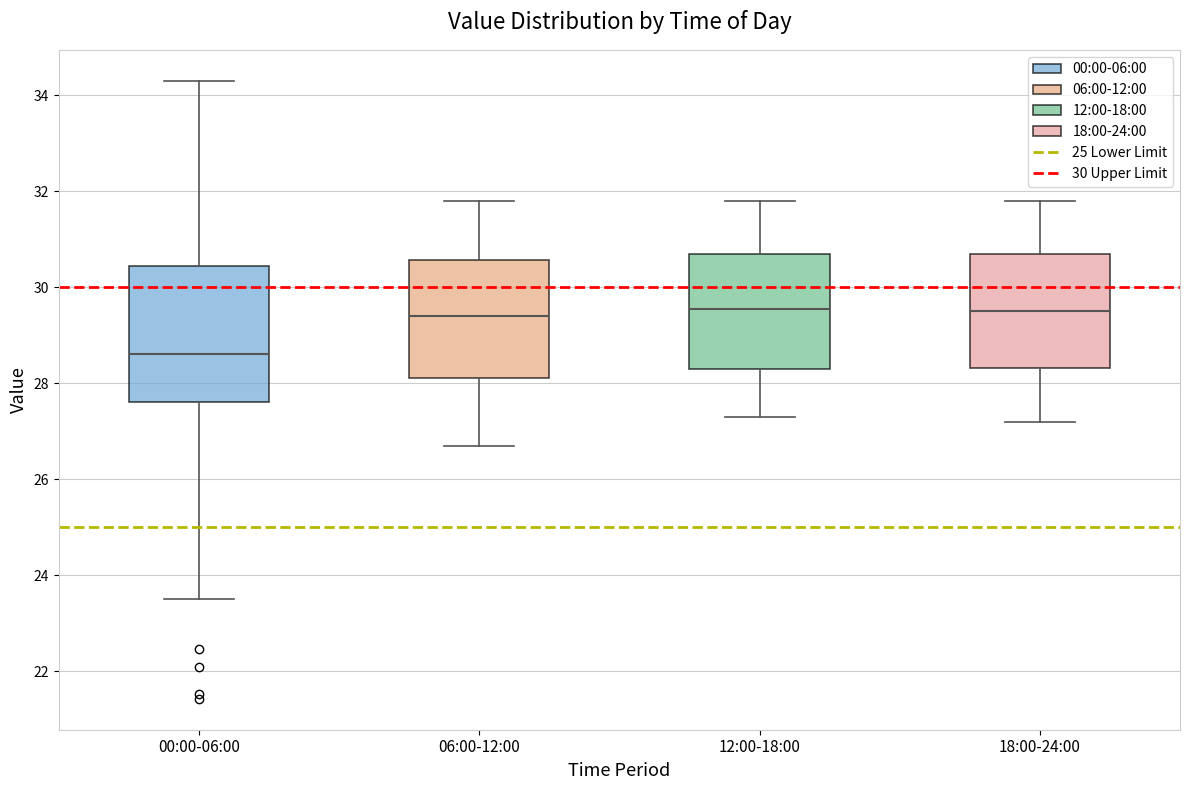

Where does the median line of the box for 00:00-06:00 sit on the y-axis? The values are not printed on the chart, so give them approximately, as read against the axis.

28.6